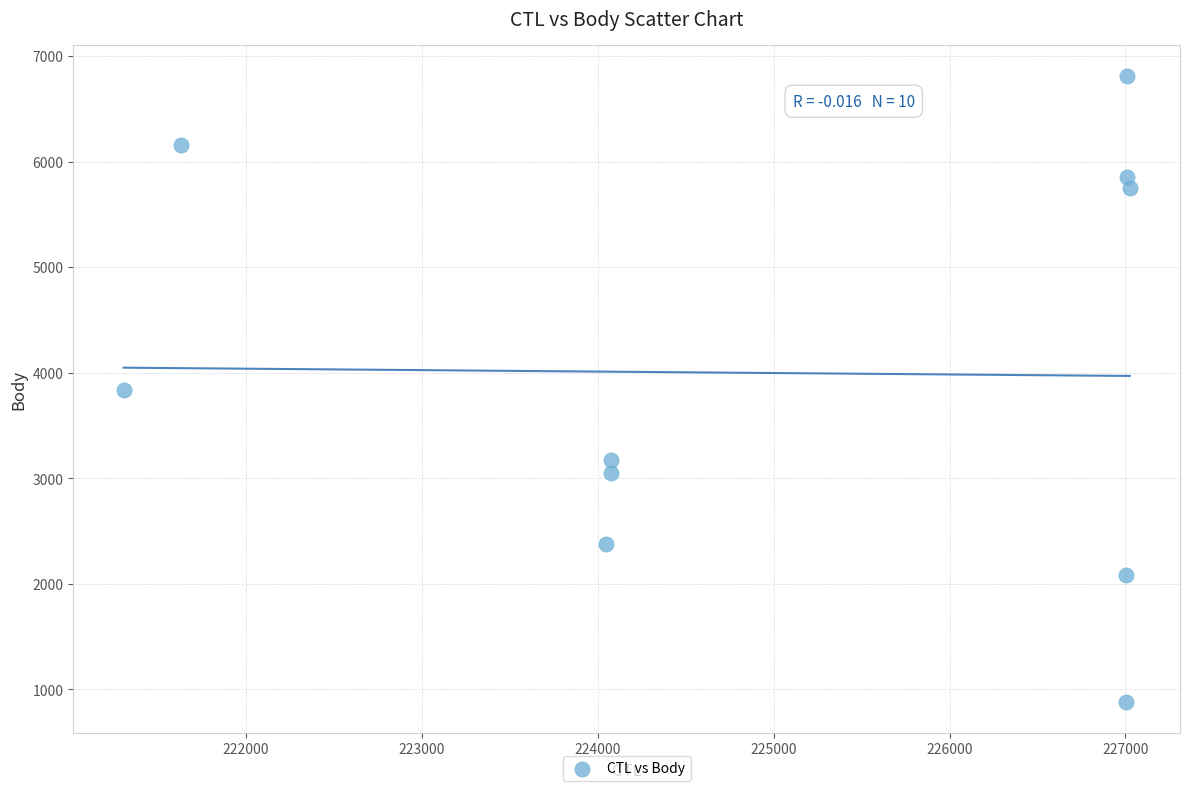

What is the average X value?

225019